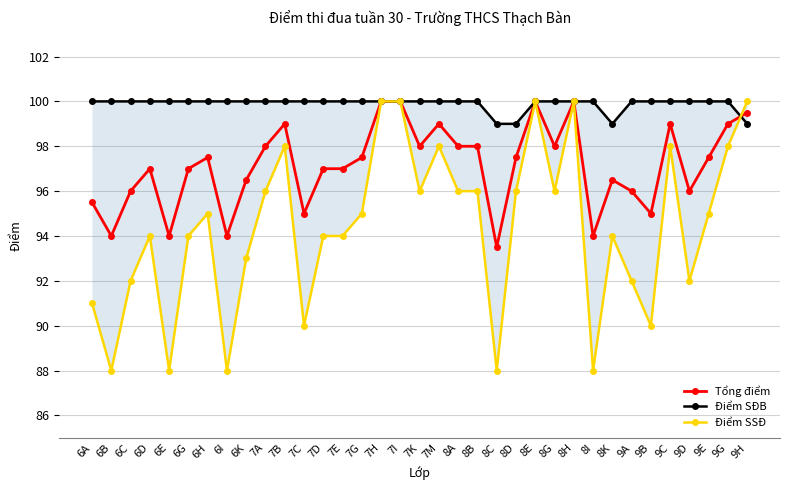

Reading right to left, extract all data points from this chart.

Tổng điểm: 9H=99.5	9G=99.0	9E=97.5	9D=96.0	9C=99.0	9B=95.0	9A=96.0	8K=96.5	8I=94.0	8H=100.0	8G=98.0	8E=100.0	8D=97.5	8C=93.5	8B=98.0	8A=98.0	7M=99.0	7K=98.0	7I=100.0	7H=100.0	7G=97.5	7E=97.0	7D=97.0	7C=95.0	7B=99.0	7A=98.0	6K=96.5	6I=94.0	6H=97.5	6G=97.0	6E=94.0	6D=97.0	6C=96.0	6B=94.0	6A=95.5
Điểm SĐB: 9H=99.0	9G=100.0	9E=100.0	9D=100.0	9C=100.0	9B=100.0	9A=100.0	8K=99.0	8I=100.0	8H=100.0	8G=100.0	8E=100.0	8D=99.0	8C=99.0	8B=100.0	8A=100.0	7M=100.0	7K=100.0	7I=100.0	7H=100.0	7G=100.0	7E=100.0	7D=100.0	7C=100.0	7B=100.0	7A=100.0	6K=100.0	6I=100.0	6H=100.0	6G=100.0	6E=100.0	6D=100.0	6C=100.0	6B=100.0	6A=100.0
Điểm SSĐ: 9H=100.0	9G=98.0	9E=95.0	9D=92.0	9C=98.0	9B=90.0	9A=92.0	8K=94.0	8I=88.0	8H=100.0	8G=96.0	8E=100.0	8D=96.0	8C=88.0	8B=96.0	8A=96.0	7M=98.0	7K=96.0	7I=100.0	7H=100.0	7G=95.0	7E=94.0	7D=94.0	7C=90.0	7B=98.0	7A=96.0	6K=93.0	6I=88.0	6H=95.0	6G=94.0	6E=88.0	6D=94.0	6C=92.0	6B=88.0	6A=91.0